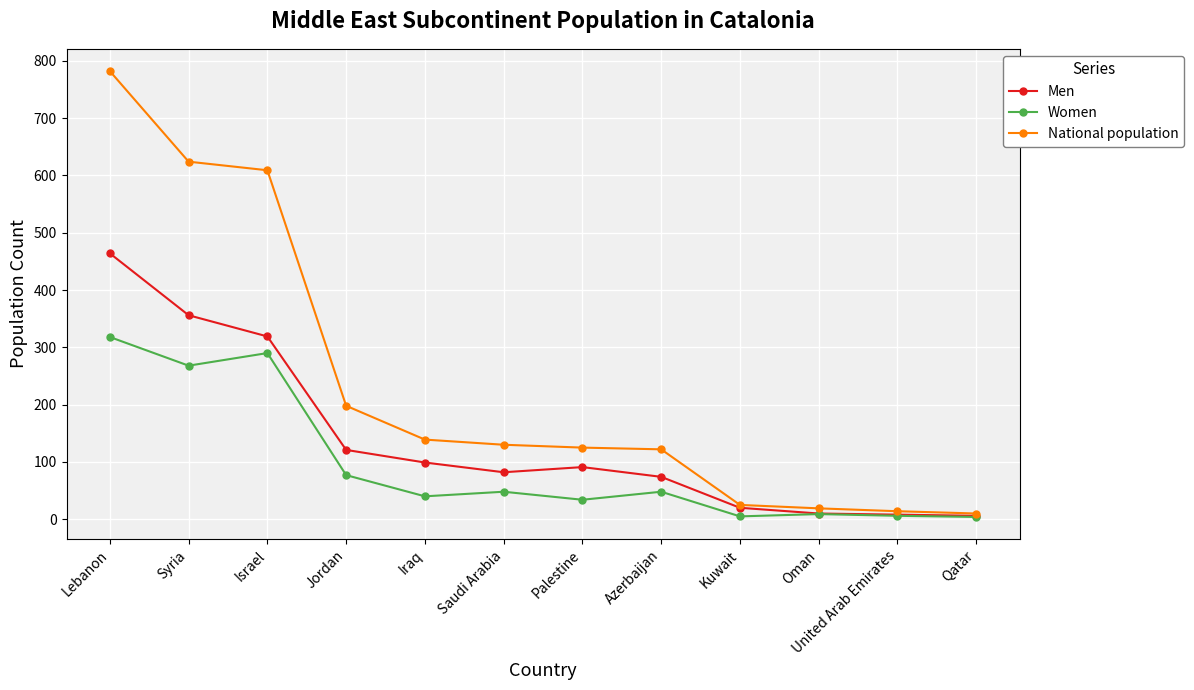

How many categories are shown in the chart?

12